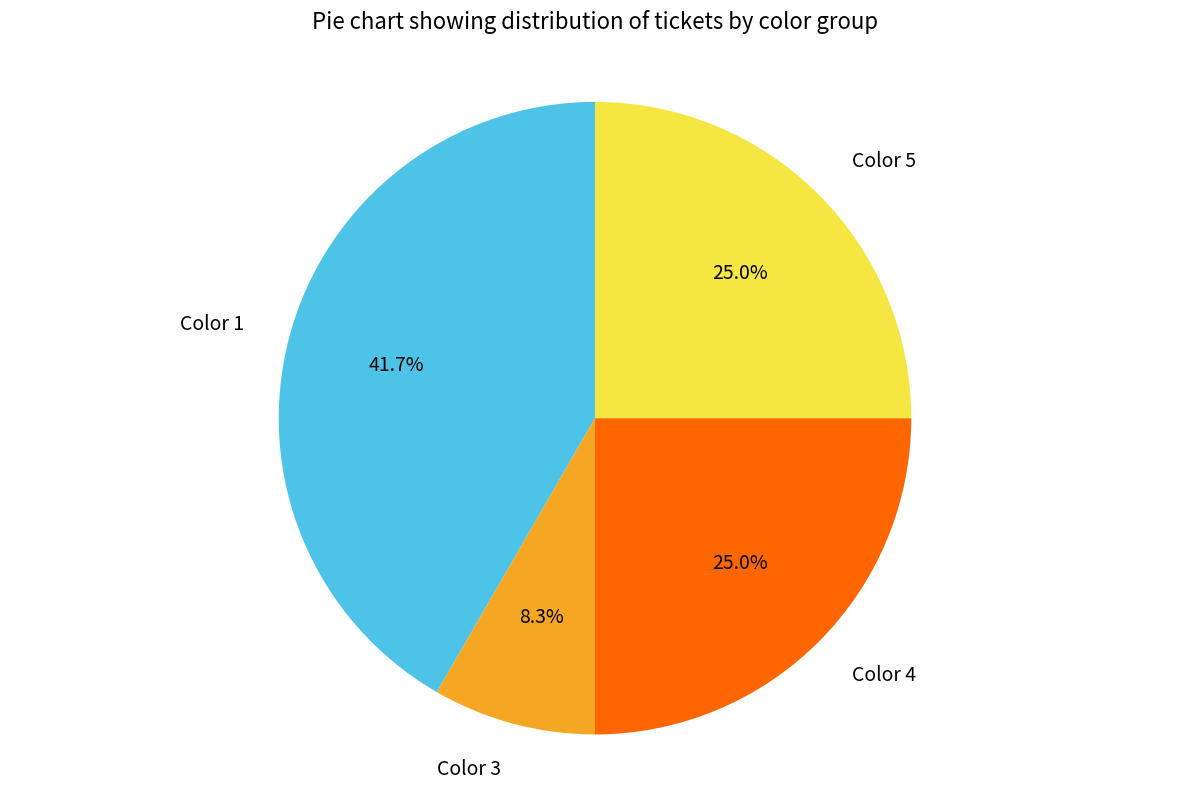

Does Color 4 account for over 50% of the chart?

No